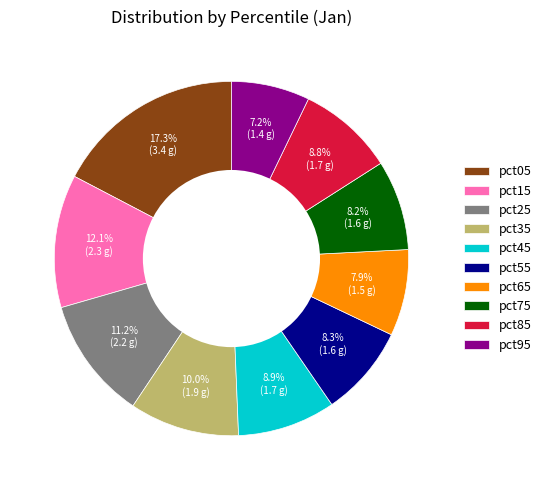

How many segments does this pie chart have?

10